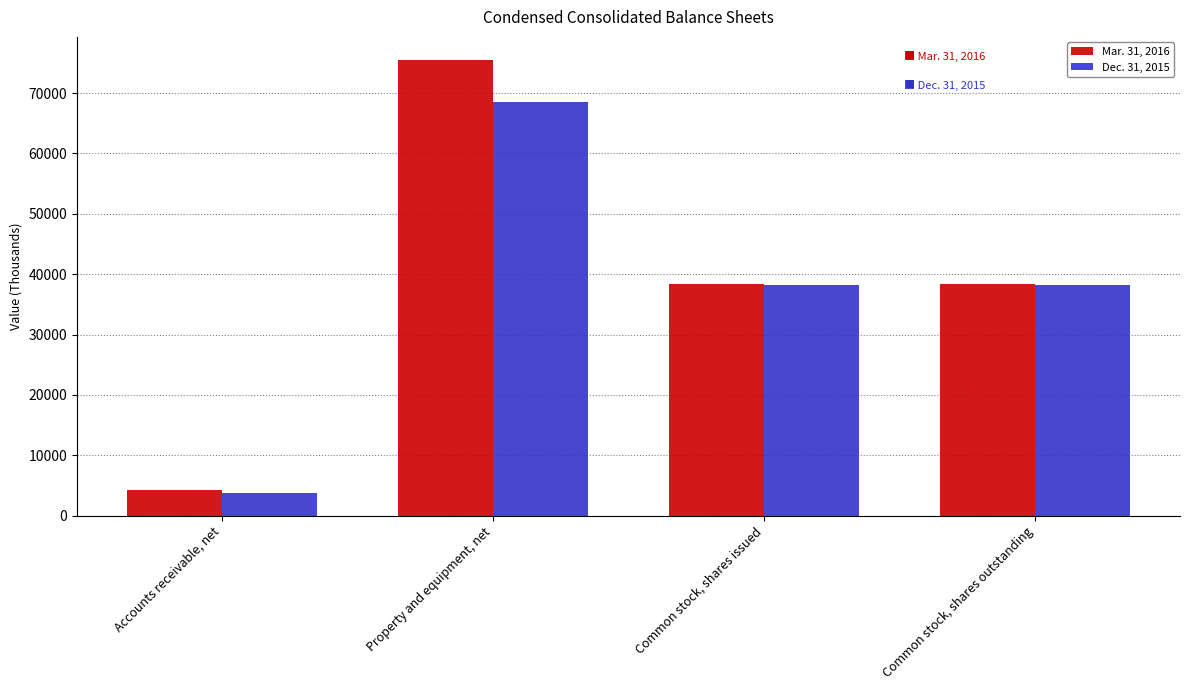

What is the difference between the maximum and minimum values in the Mar. 31, 2016 series?

71322